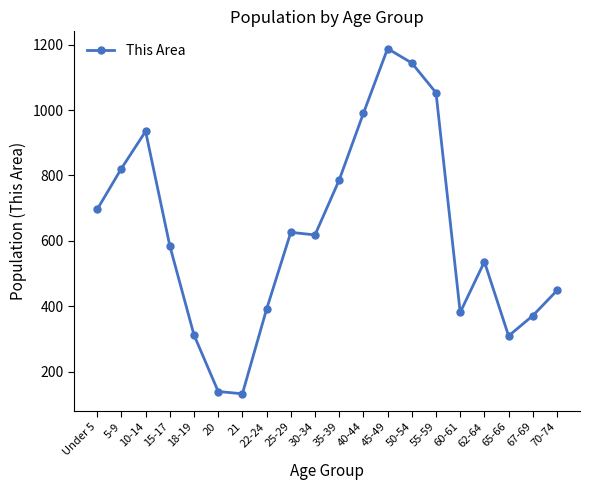

True or false: the data has more than 2 interior local peaks.

True